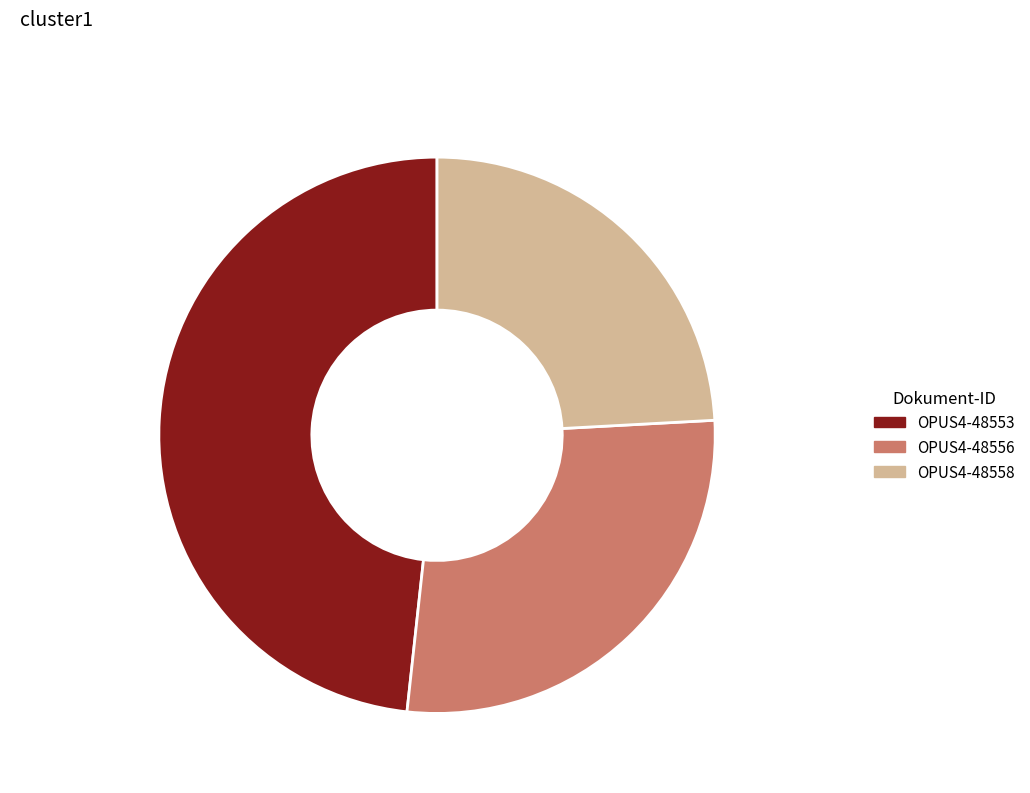

Is OPUS4-48556 the majority of the pie?

No